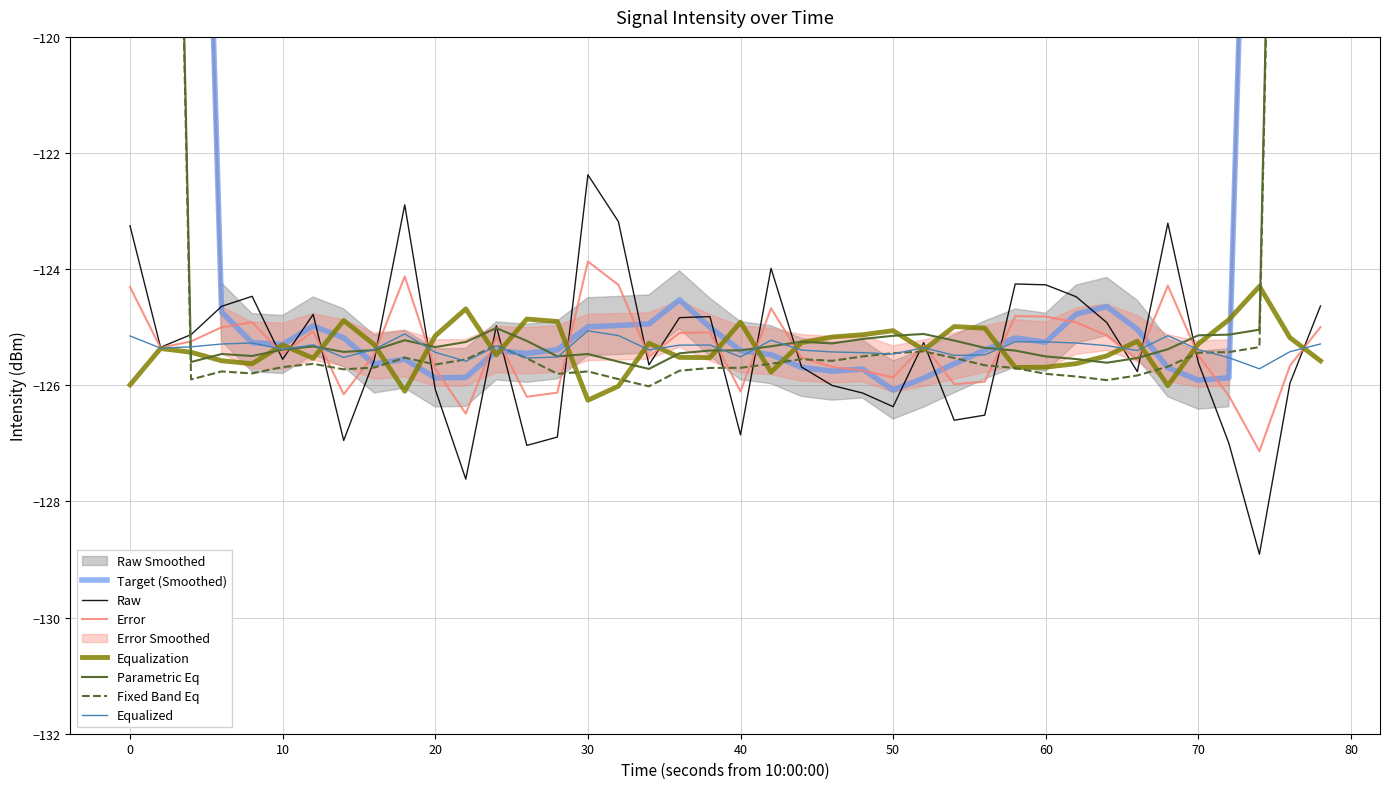

Is it true that Equalization equals -125.1 at 50?

True